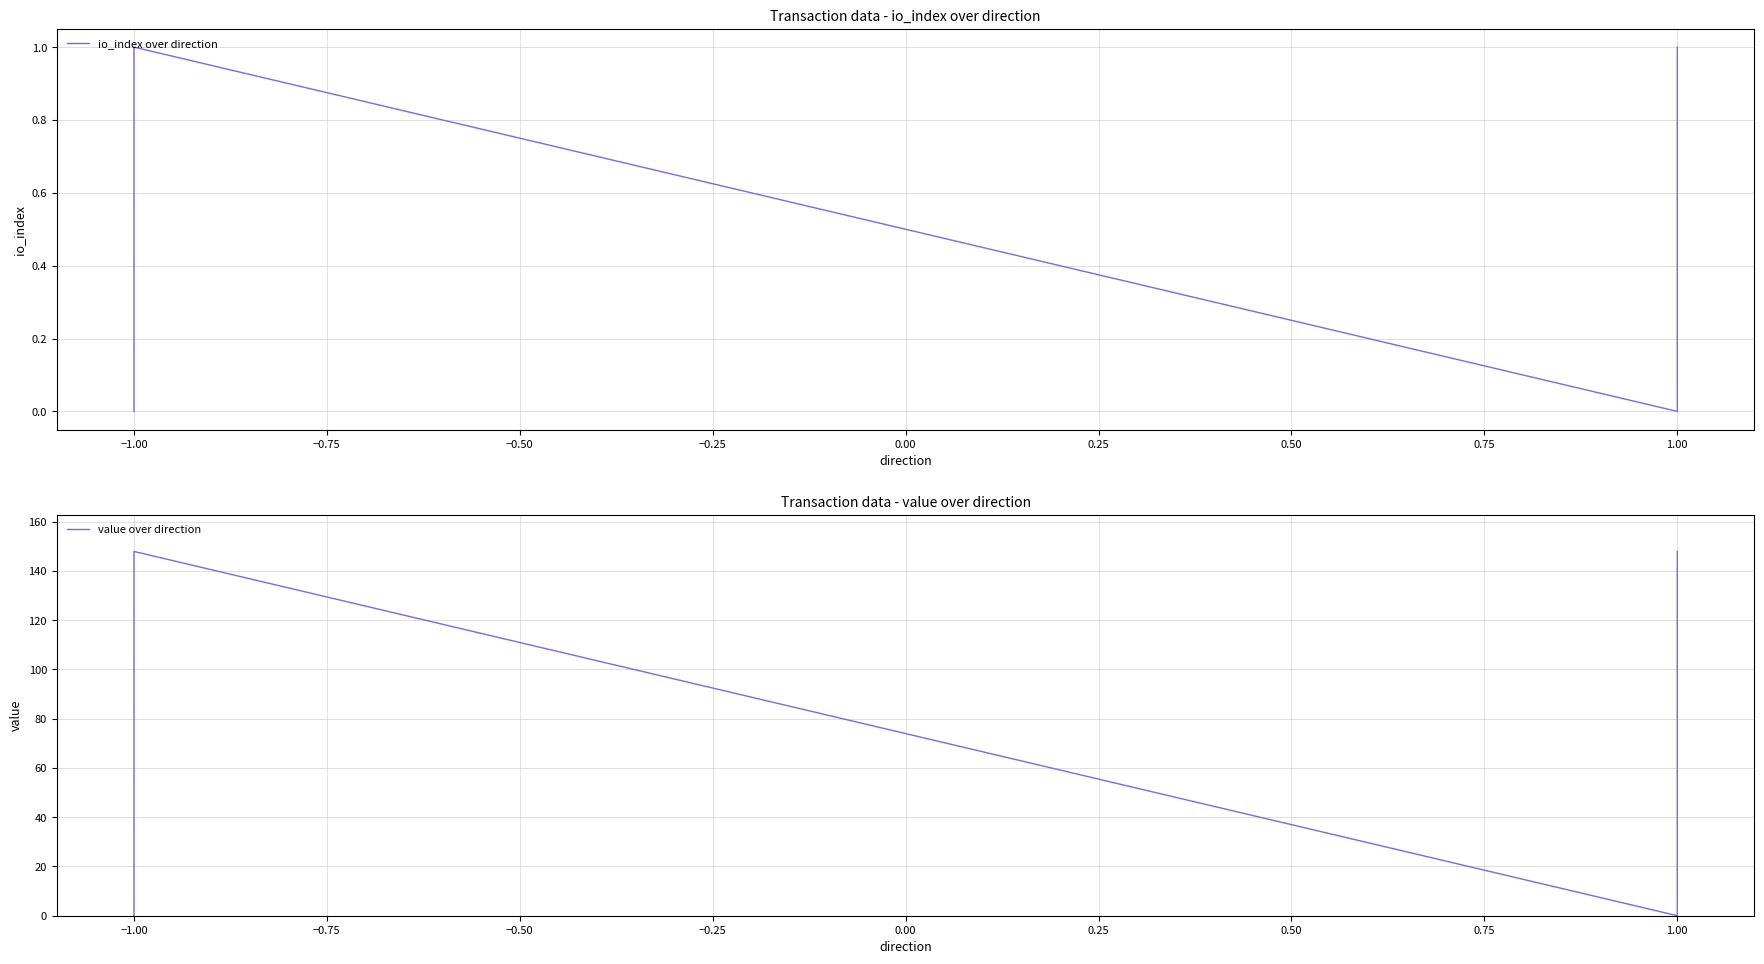

What is the highest value of the io_index over direction series?

1.0